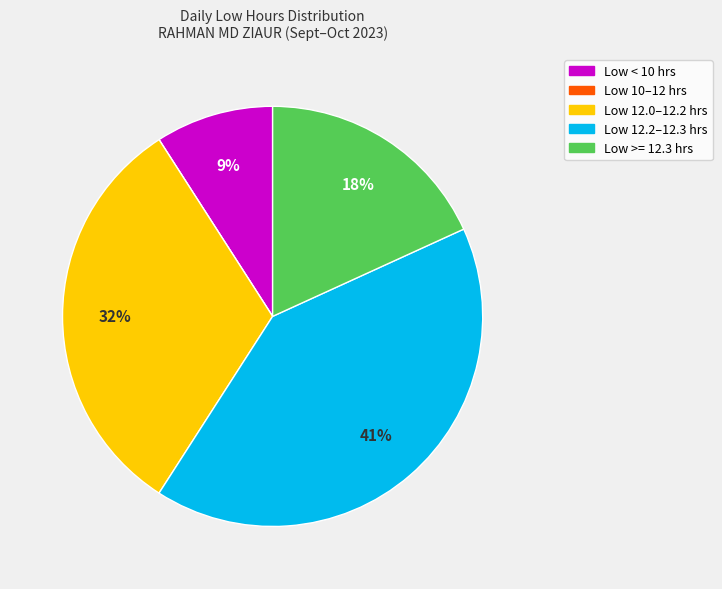

To the nearest percent, what is the average slice percentage?

20%